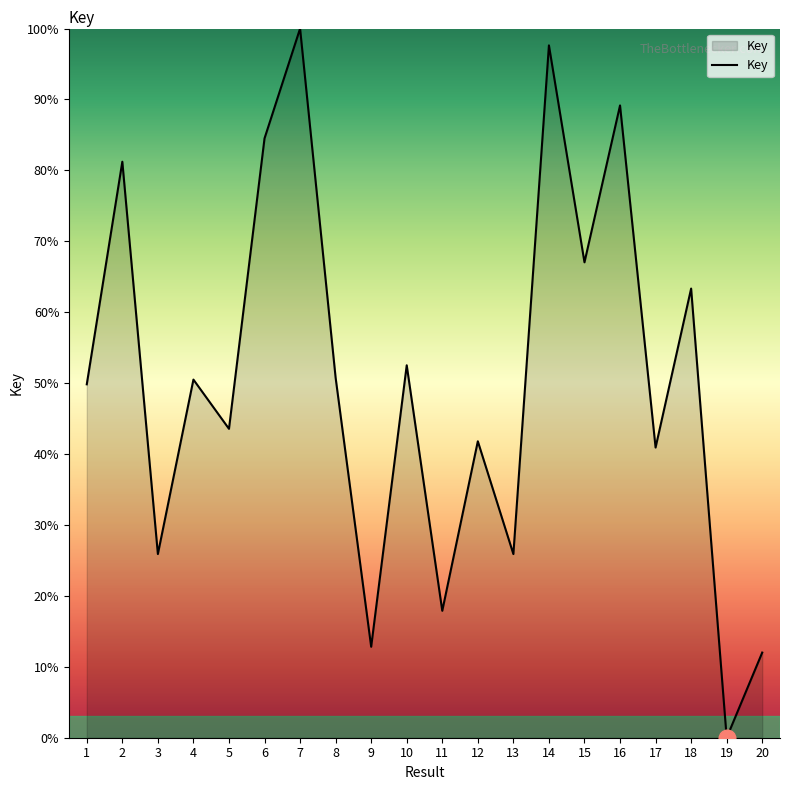

True or false: the data shows 159.5 at 7.

False